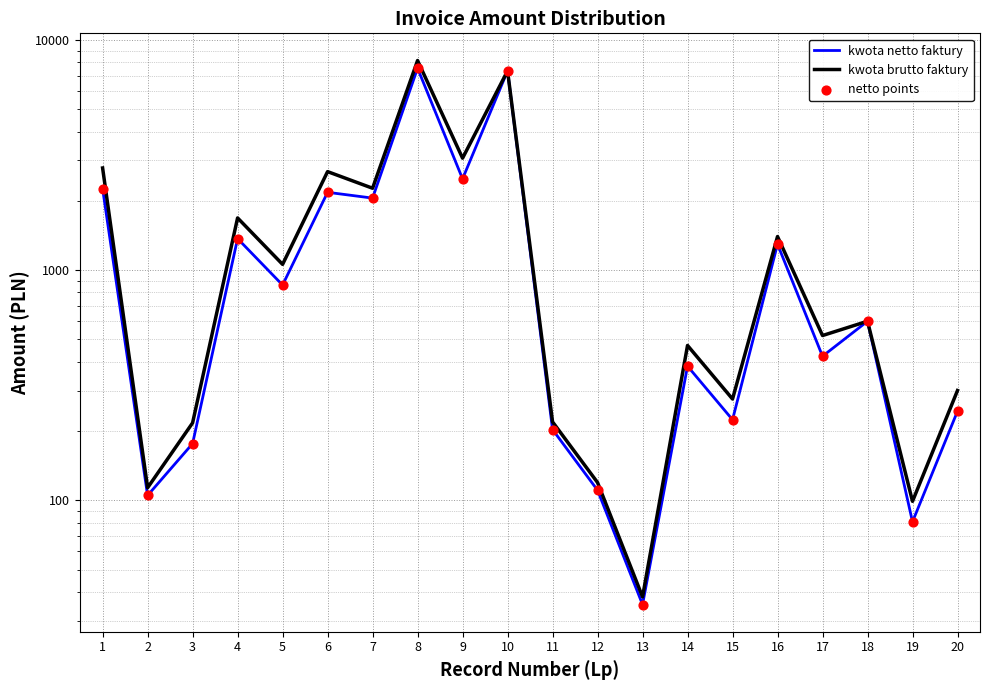

Which series has the largest total across all categories?

kwota brutto faktury